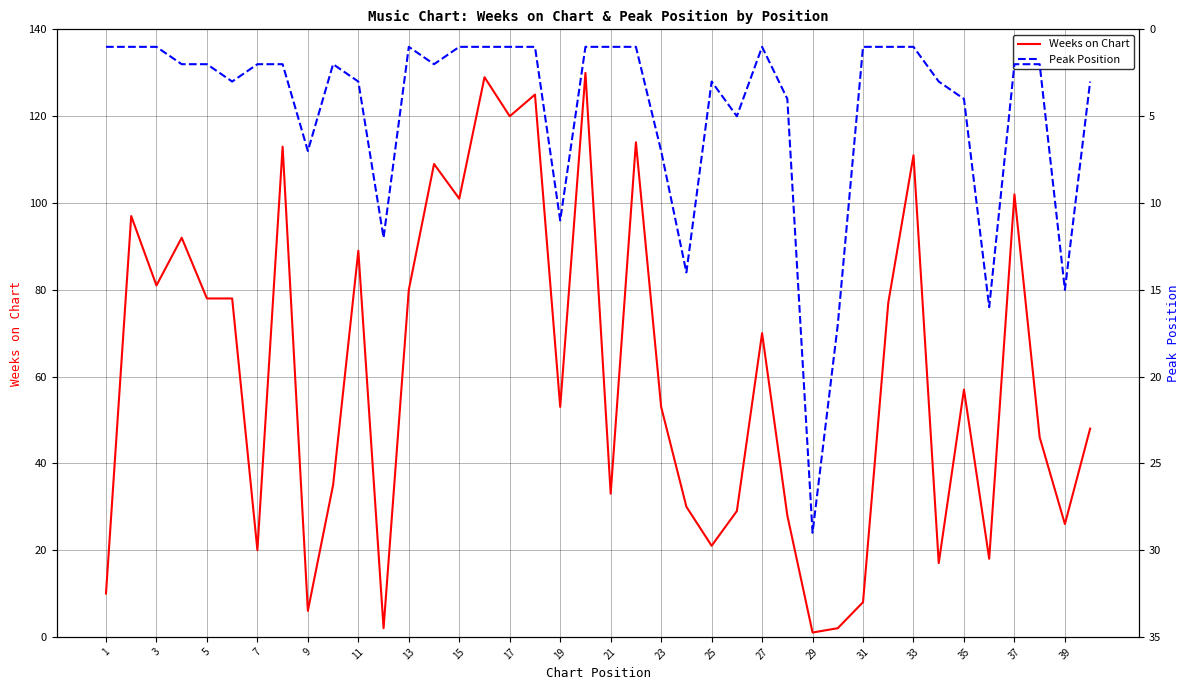

At how many categories does at least one series exceed 114?

4